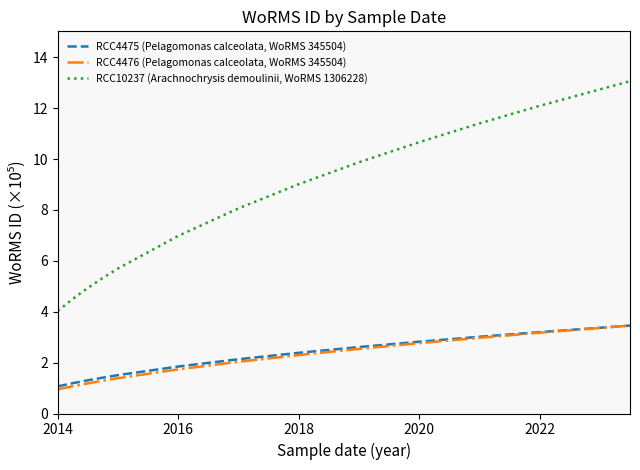

True or false: RCC4476 (Pelagomonas calceolata, WoRMS 345504) and RCC10237 (Arachnochrysis demoulinii, WoRMS 1306228) intersect in this chart.

False